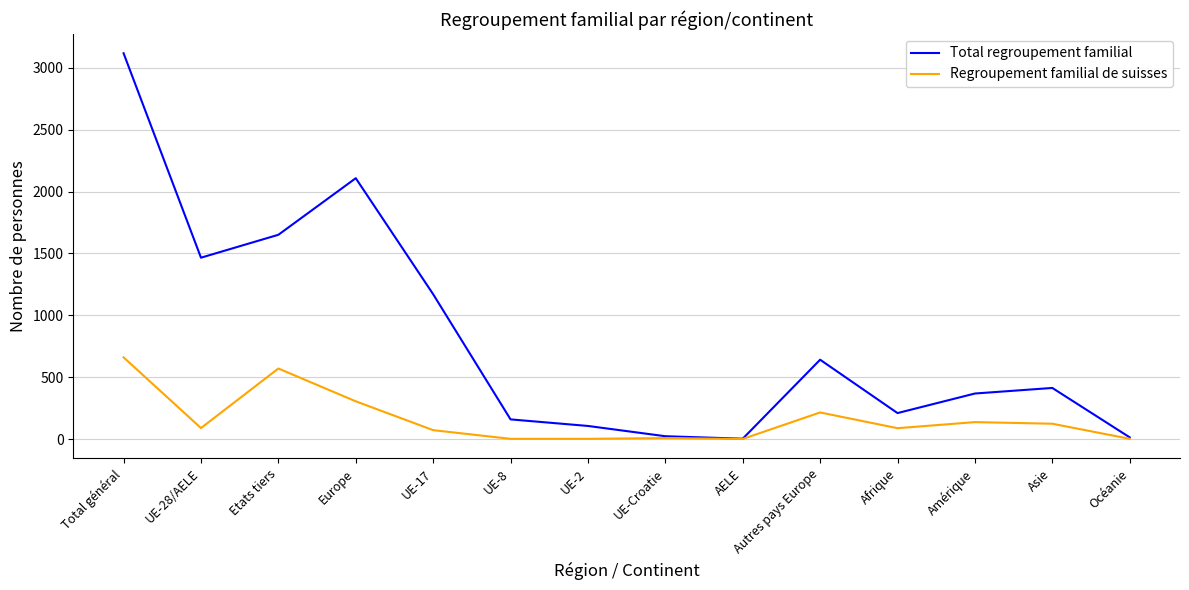

List the series in order of their peak value, lowest first.

Regroupement familial de suisses, Total regroupement familial